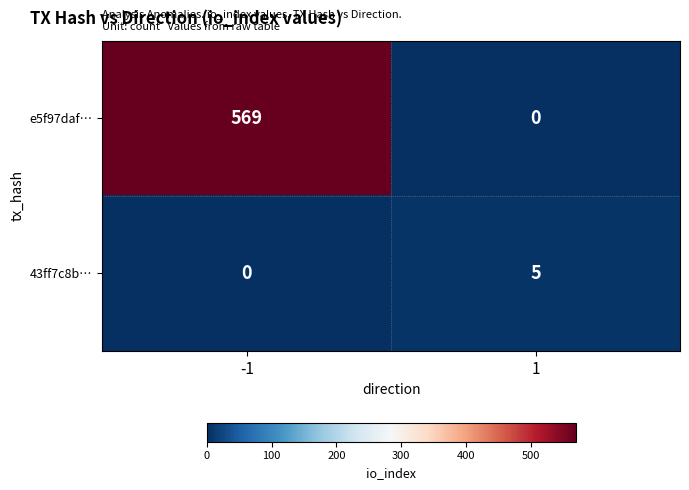

Rank the series at 1 from highest to lowest value.

43ff7c8b…, e5f97daf…